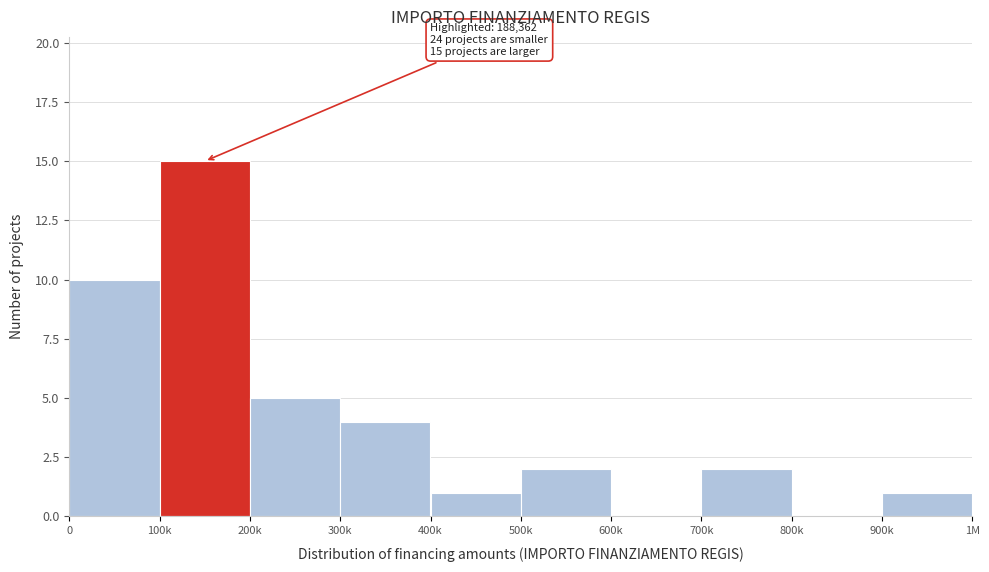

Reading left to right, what are all the values shown in this chart?

0=10	100k=15	200k=5	300k=4	400k=1	500k=2	600k=0	700k=2	800k=0	900k=1